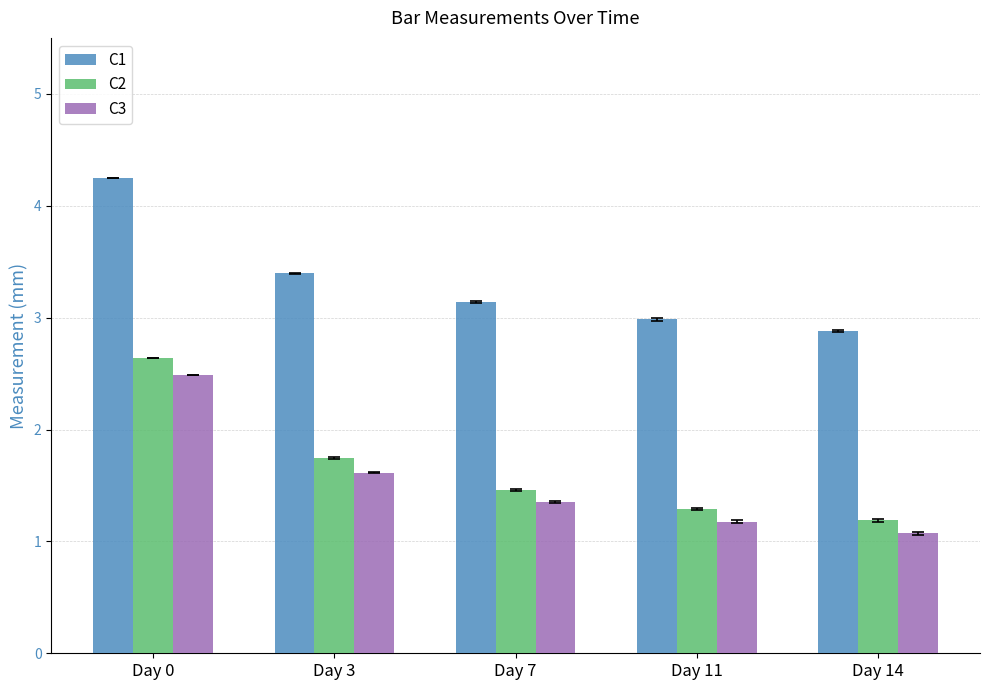

Does the chart contain stacked bars?

No